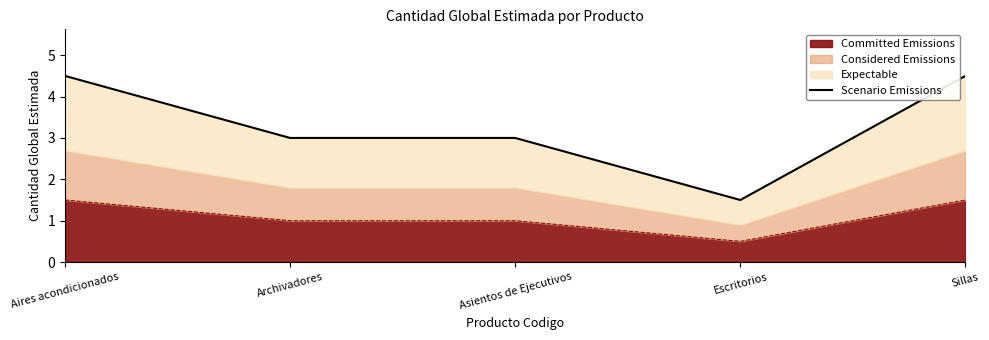

What is the label of the 3rd point from the left?

Asientos de Ejecutivos